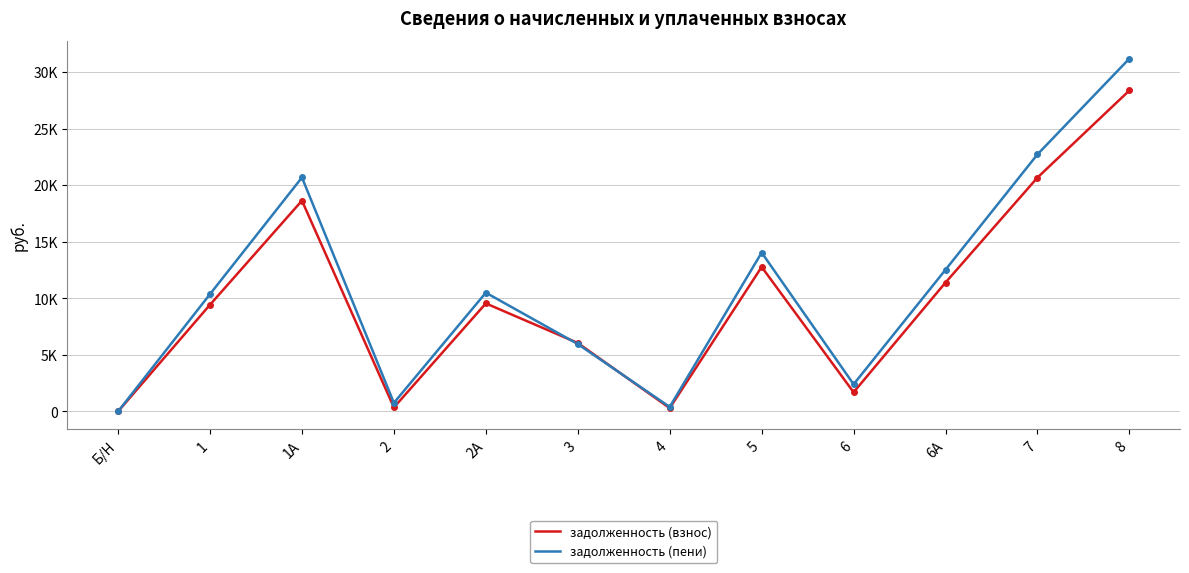

What is the total value across all series at 5?

26804.9